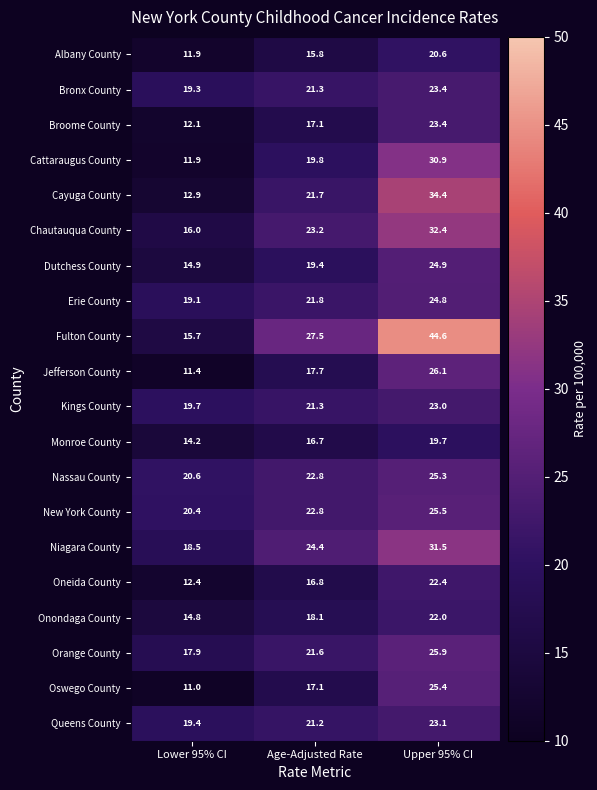

At which category is the sum across all series the highest?

Upper 95% CI